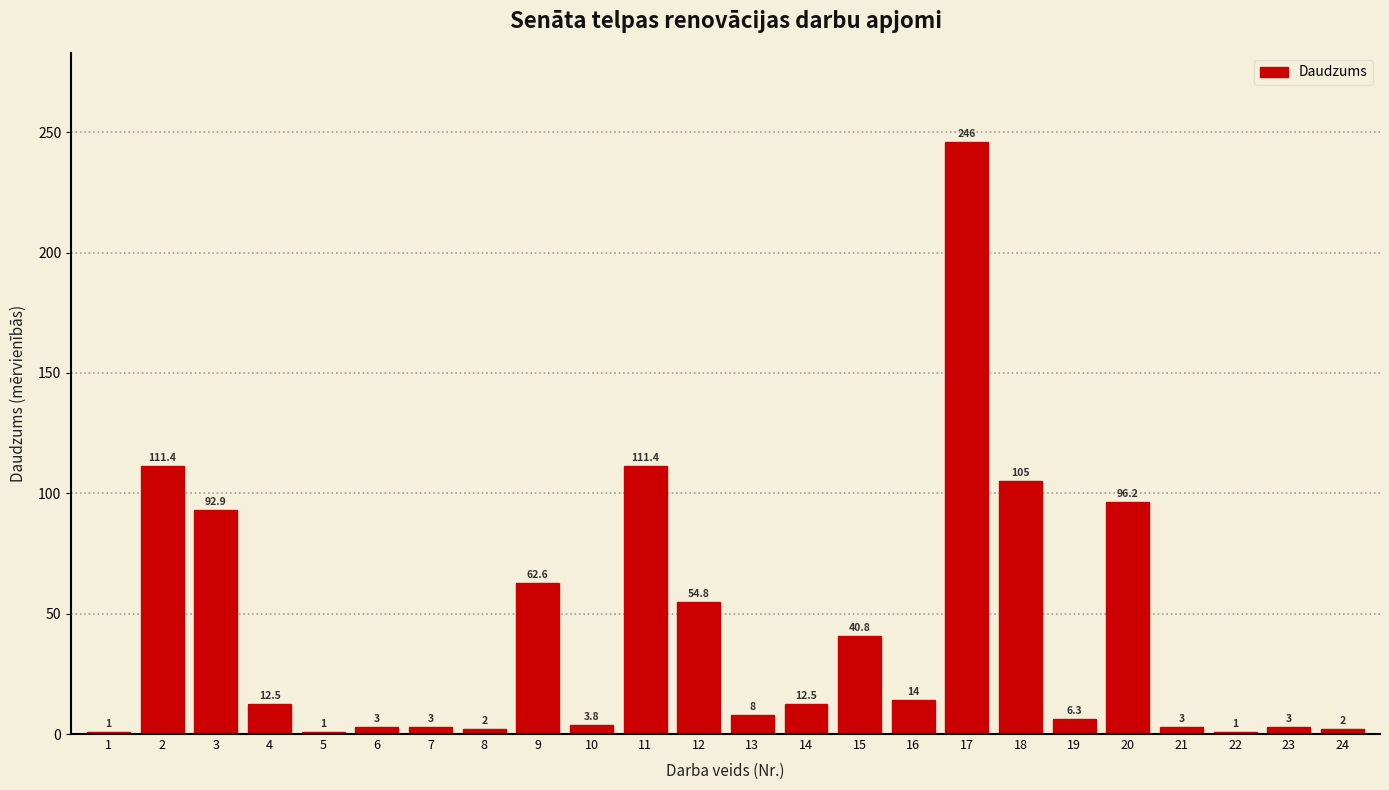

Reading left to right, list all the values displayed in this chart.

1=1.0	2=111.4	3=92.9	4=12.5	5=1.0	6=3.0	7=3.0	8=2.0	9=62.6	10=3.8	11=111.4	12=54.8	13=8.0	14=12.5	15=40.8	16=14.0	17=246.0	18=105.0	19=6.3	20=96.2	21=3.0	22=1.0	23=3.0	24=2.0